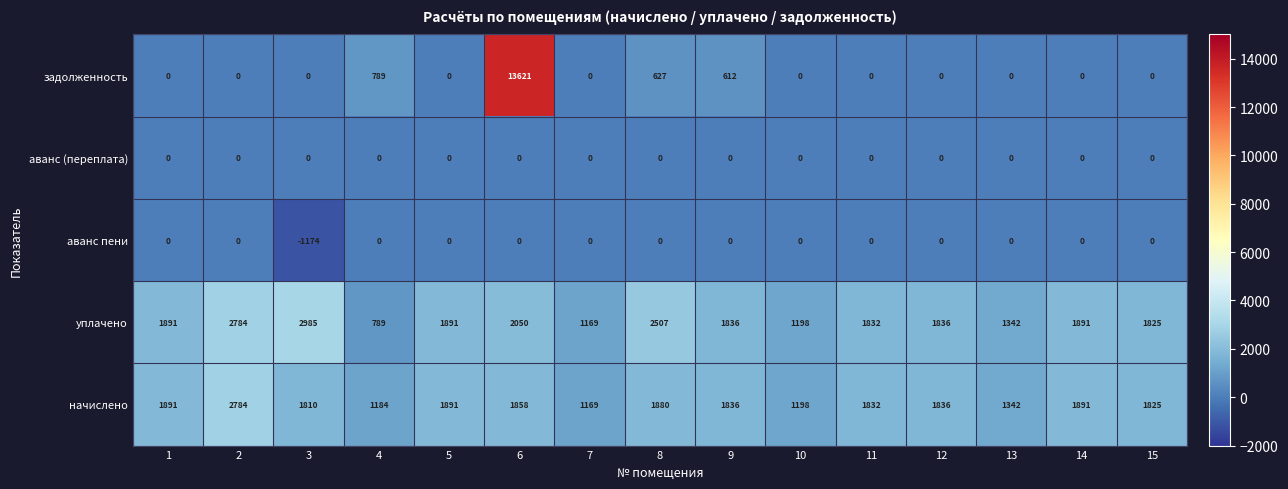

At how many categories does at least one series exceed 1052?

15